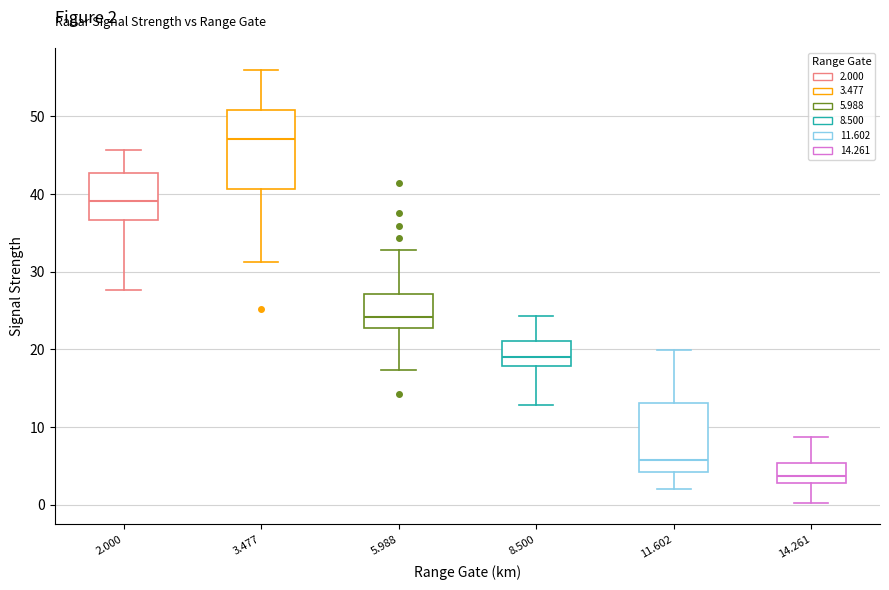

Which box is the tallest, from its lower edge to its upper edge?

3.477